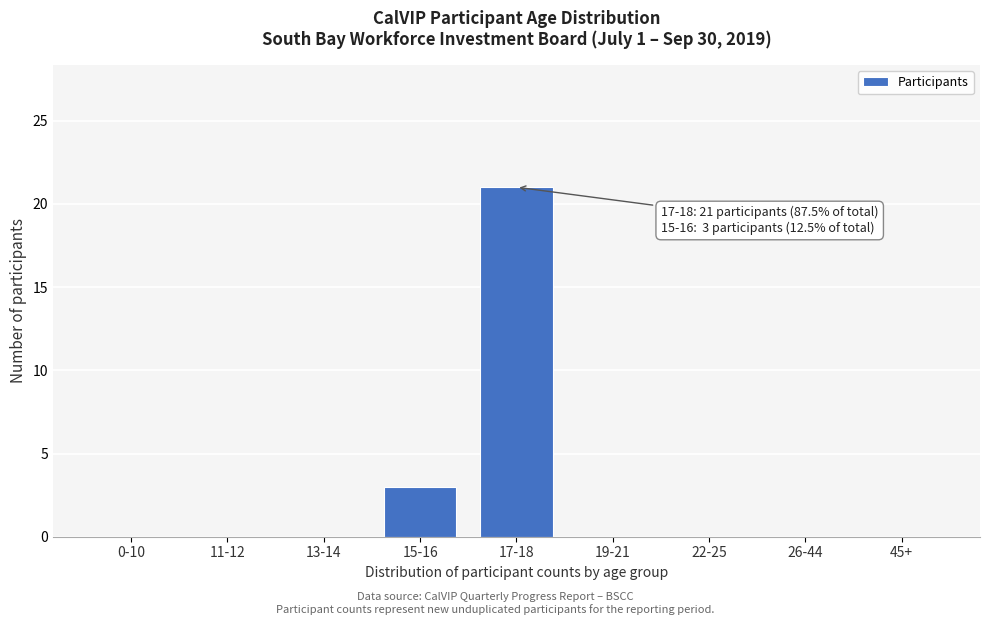

Reading left to right, list all the values displayed in this chart.

0-10=0	11-12=0	13-14=0	15-16=3	17-18=21	19-21=0	22-25=0	26-44=0	45+=0